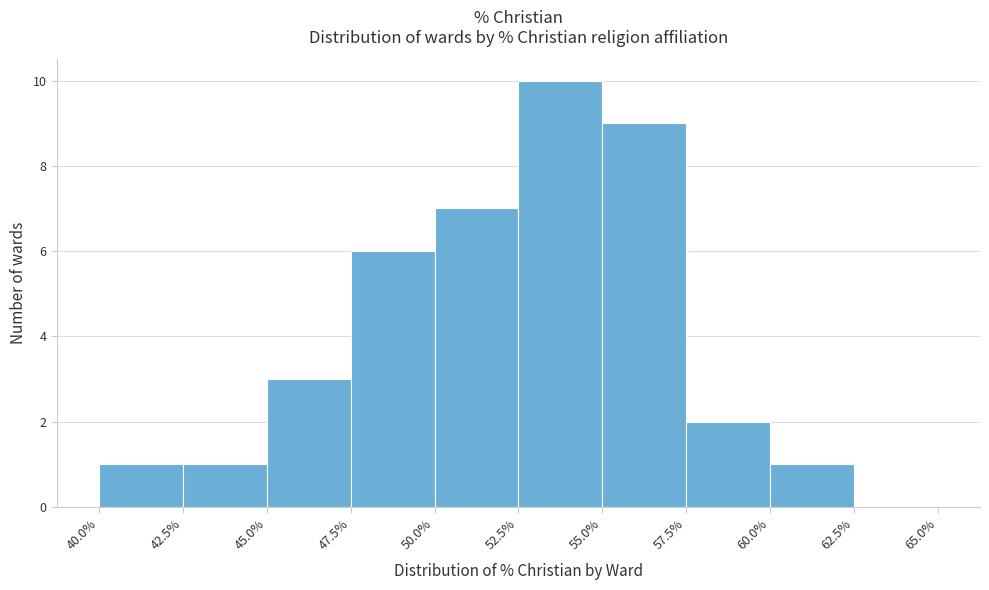

Reading left to right, list every bar in this chart as the range it spans on the x-axis followed by its height. The values are not printed on the chart, so give them approximately, as read against the axis.

40.0% to 42.5%: 1
42.5% to 45.0%: 1
45.0% to 47.5%: 3
47.5% to 50.0%: 6
50.0% to 52.5%: 7
52.5% to 55.0%: 10
55.0% to 57.5%: 9
57.5% to 60.0%: 2
60.0% to 62.5%: 1
62.5% to 65.0%: 0